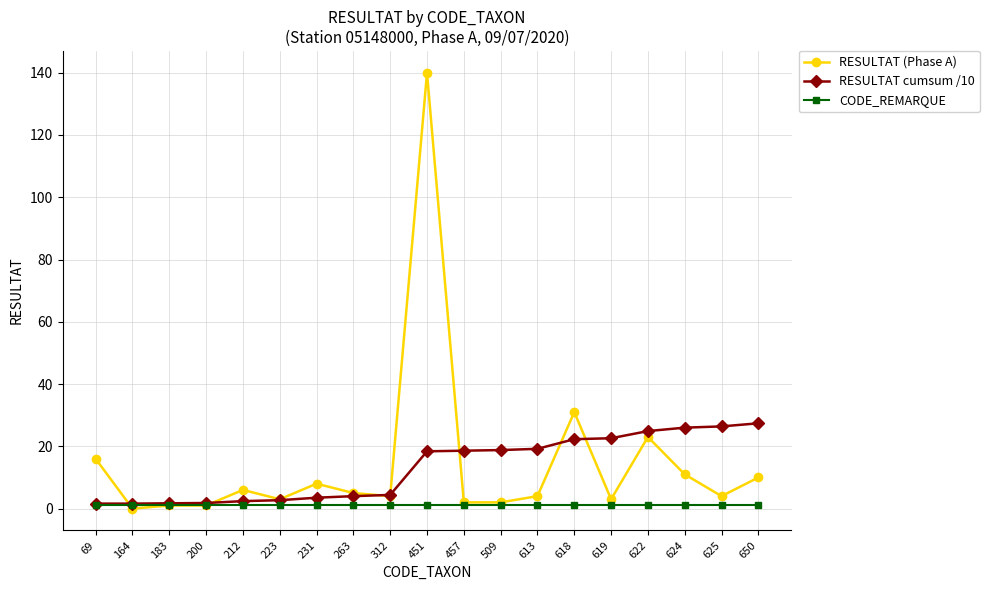

Count the number of categories in the chart.

19